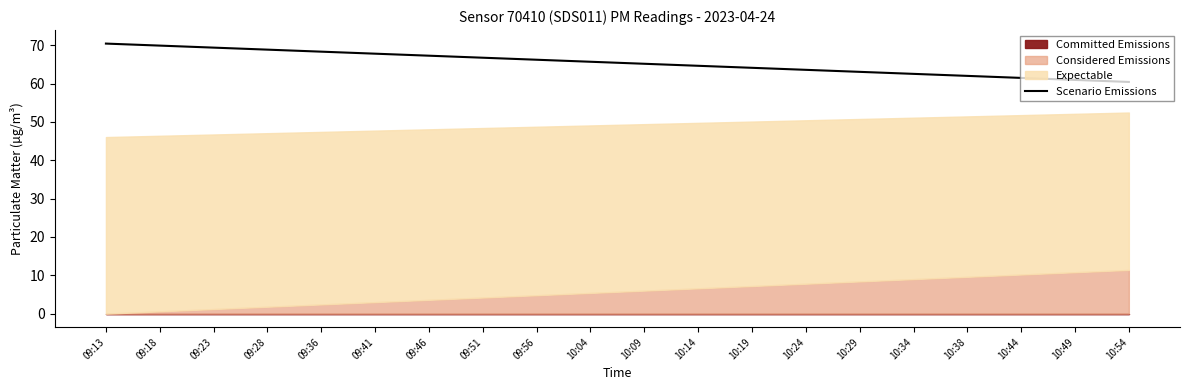

Reading left to right, what are all the values shown in this chart?

09:13=70.4	09:18=69.9	09:23=69.4	09:28=68.8	09:36=68.3	09:41=67.8	09:46=67.3	09:51=66.7	09:56=66.2	10:04=65.7	10:09=65.1	10:14=64.6	10:19=64.1	10:24=63.6	10:29=63.0	10:34=62.5	10:38=62.0	10:44=61.5	10:49=60.9	10:54=60.4